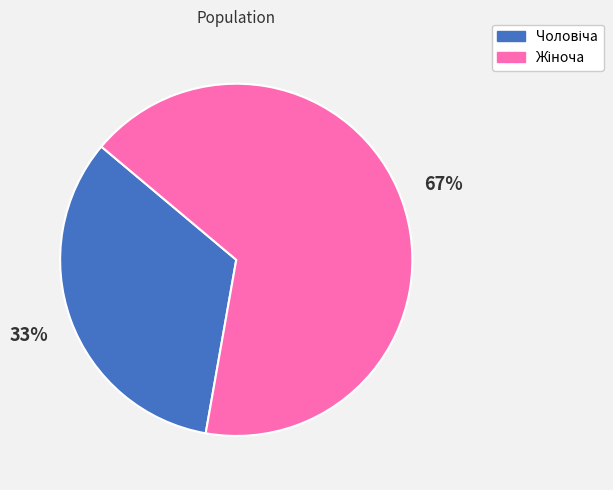

Is there a majority slice in this chart?

Yes